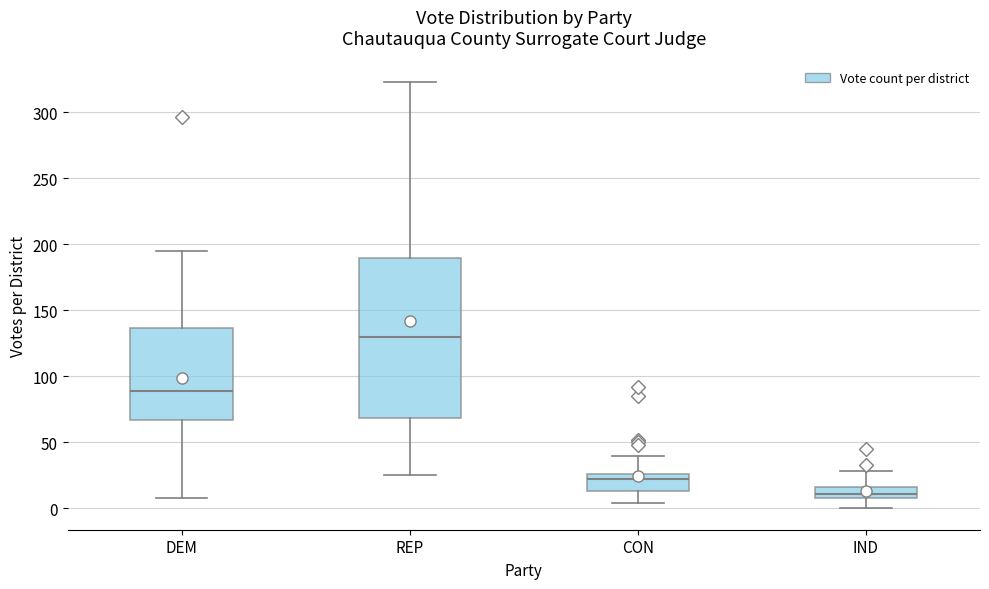

Reading left to right, transcribe this box plot: for each box, give where its median line is, the range the box spans, and where its two whiskers end, as read against the y-axis. The values are not printed on the chart, so give them approximately, as read against the axis.

DEM: median 90, box 65 to 135, whiskers 10 to 195
REP: median 130, box 70 to 190, whiskers 25 to 325
CON: median 20, box 15 to 25, whiskers 5 to 40
IND: median 10 (inside the box), box 10 to 15, whiskers 0 to 30